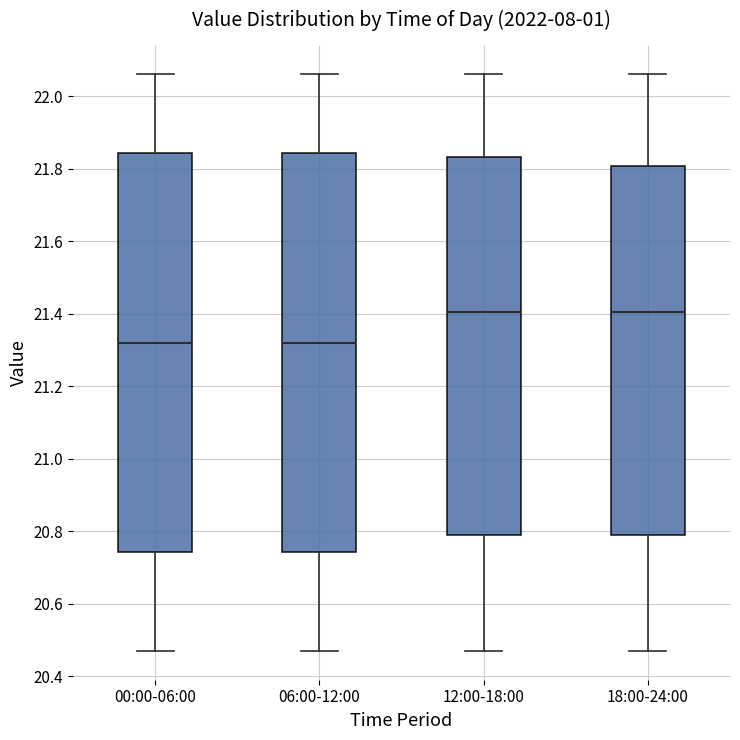

Where does the lower whisker of the box for 06:00-12:00 end on the y-axis? The values are not printed on the chart, so give them approximately, as read against the axis.

20.48